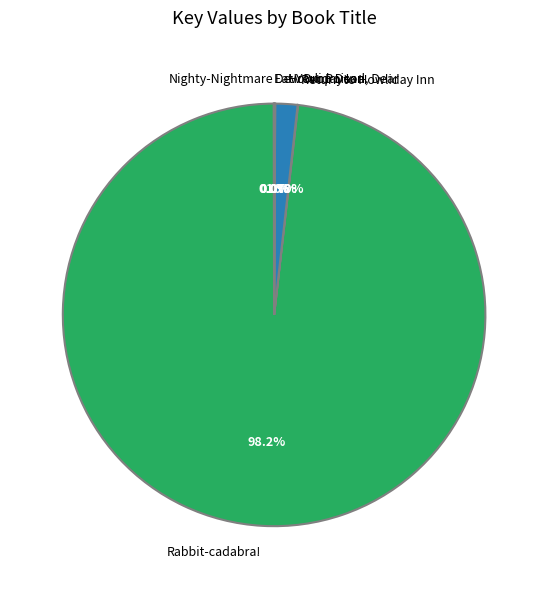

Does Rabbit-cadabra! account for over 50% of the chart?

Yes